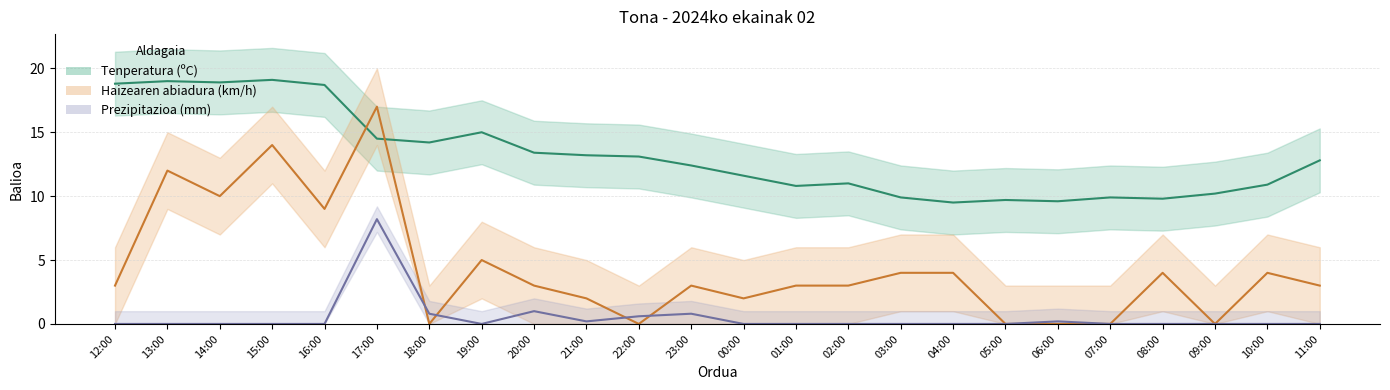

True or false: Tenperatura (ºC) and Prezipitazioa (mm) intersect in this chart.

False